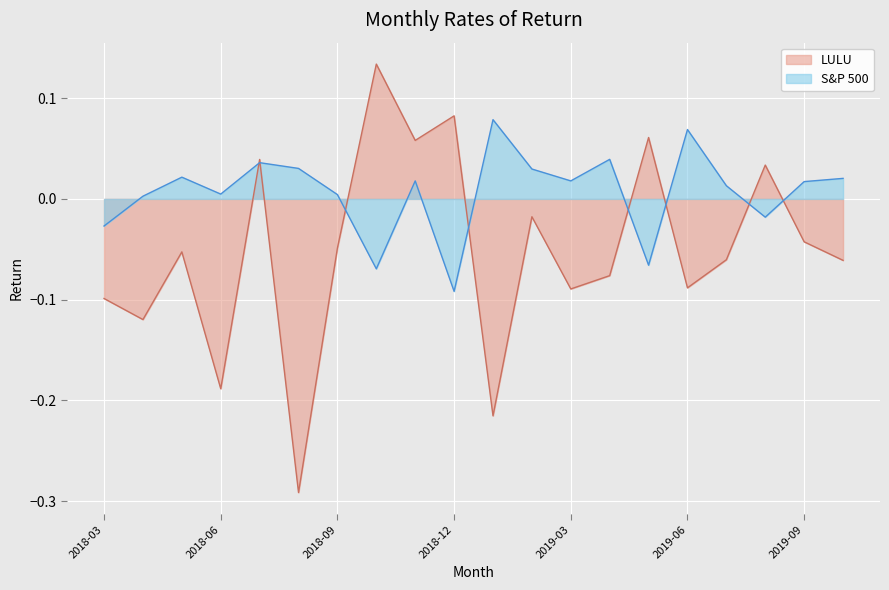

What is the highest value of the S&P 500 series?

0.1